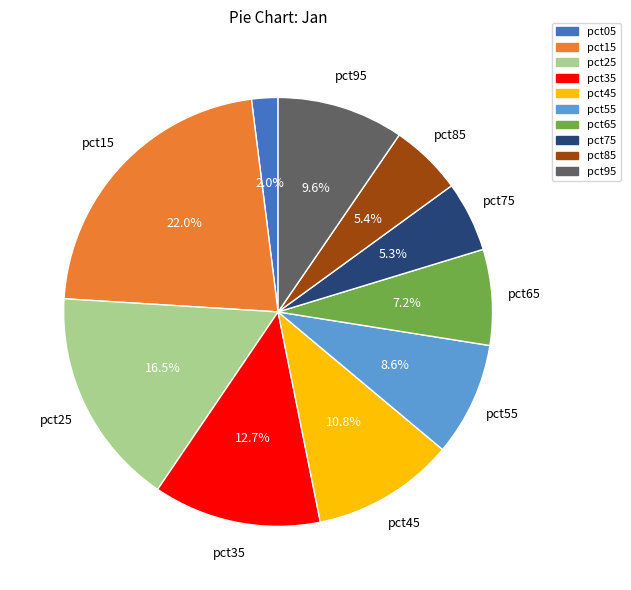

Is it true that pct85 is 17% of the pie?

False